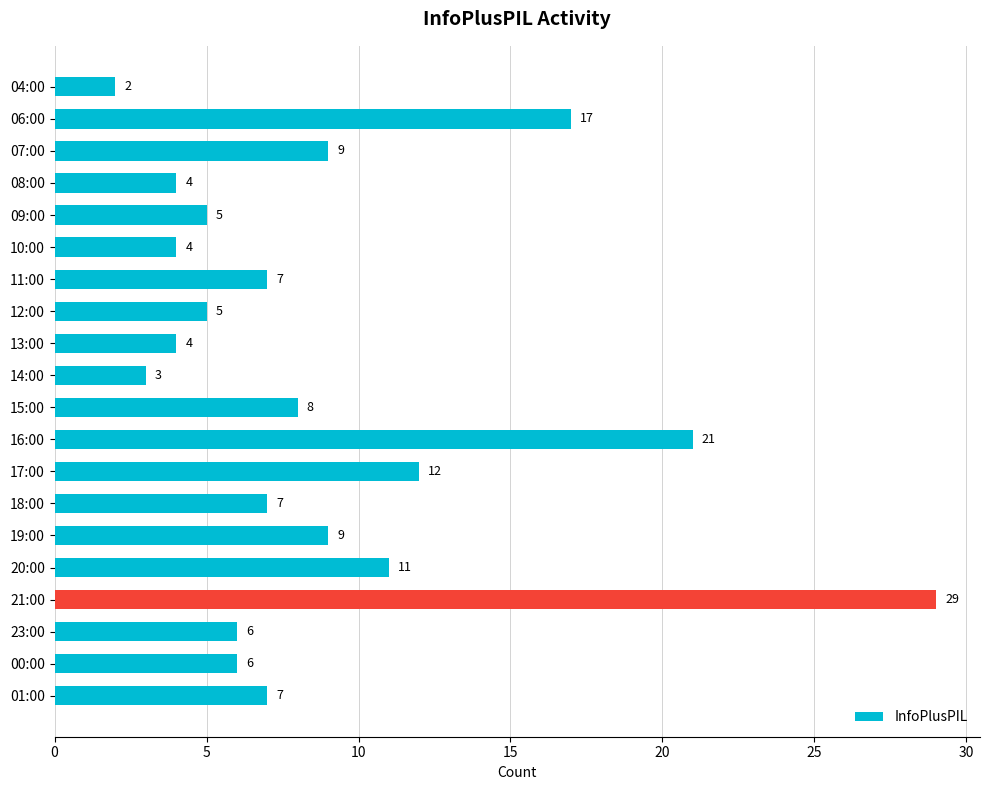

What is the difference between the maximum and minimum values?

27